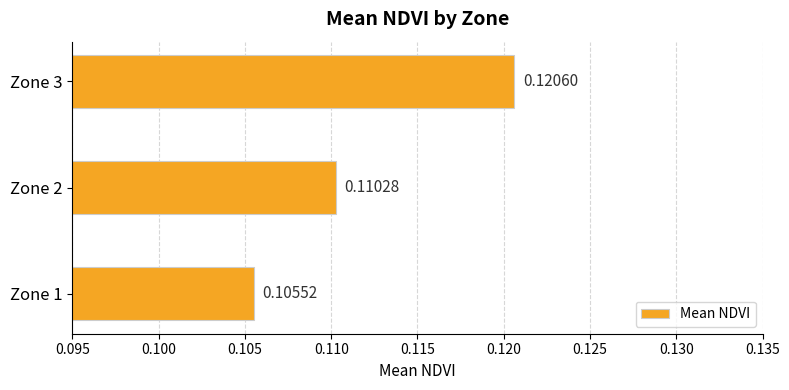

What is the sum of all values?

0.3